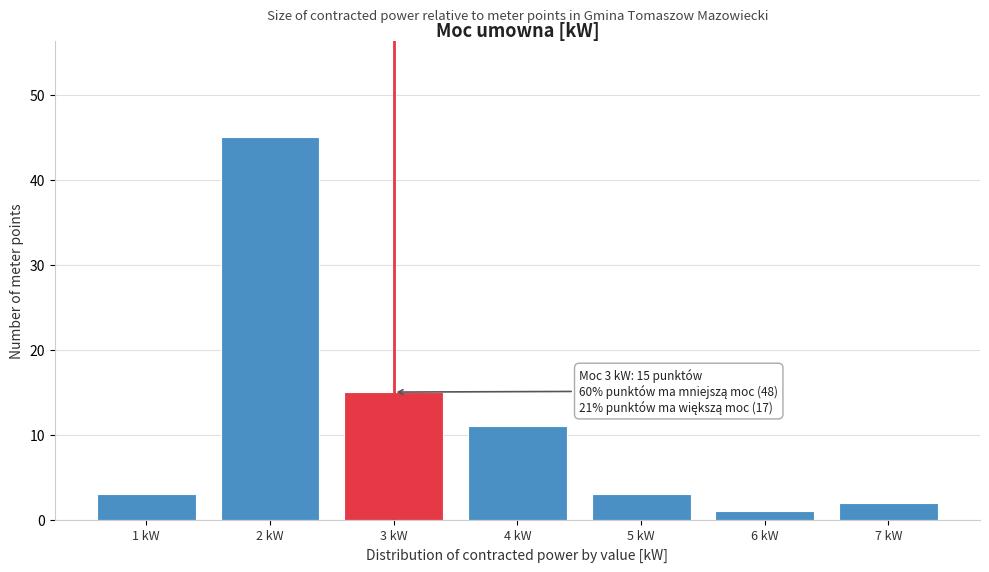

Reading left to right, transcribe all the data shown in this chart.

1 kW=3	2 kW=45	3 kW=15	4 kW=11	5 kW=3	6 kW=1	7 kW=2